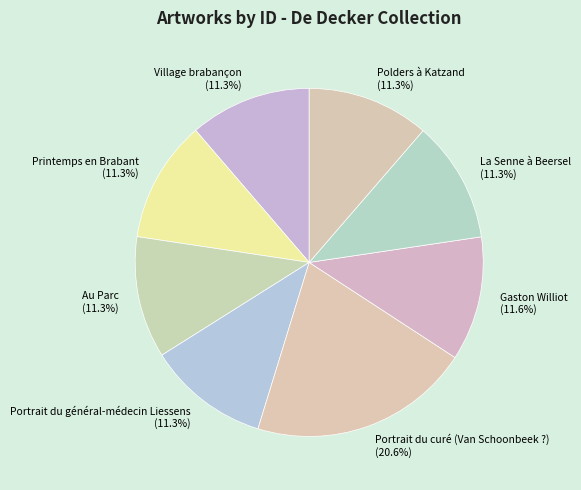

How many segments does this pie chart have?

8